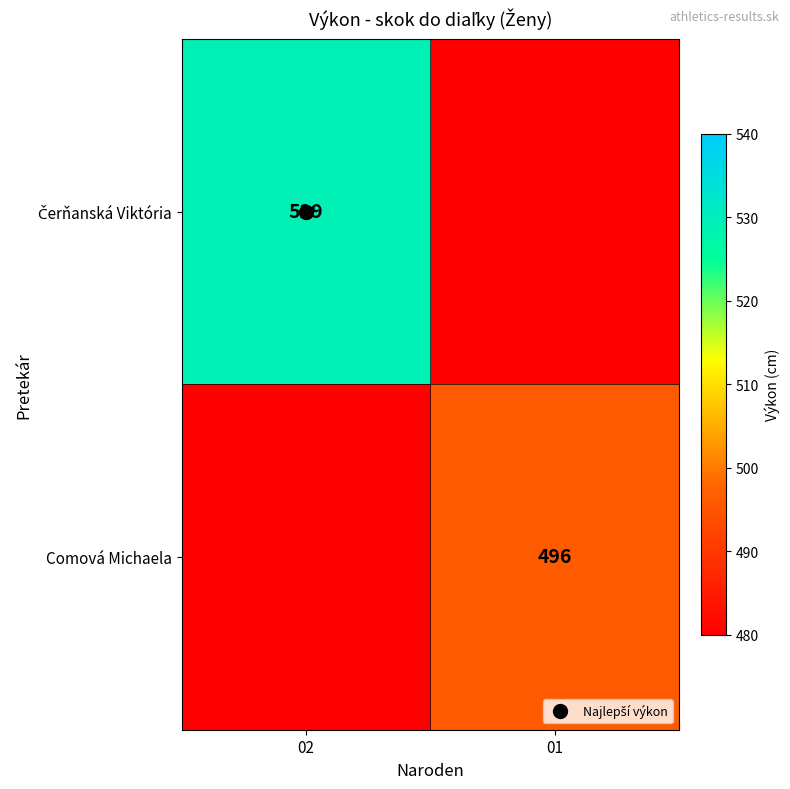

At which label does Comová Michaela reach its minimum?

02